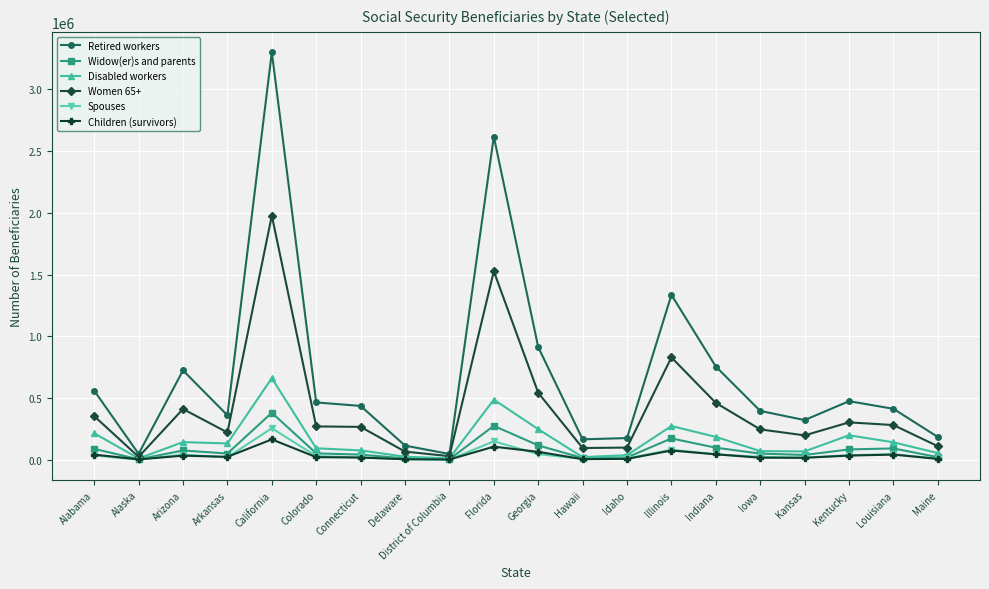

What is the label of the 5th point from the right?

Iowa